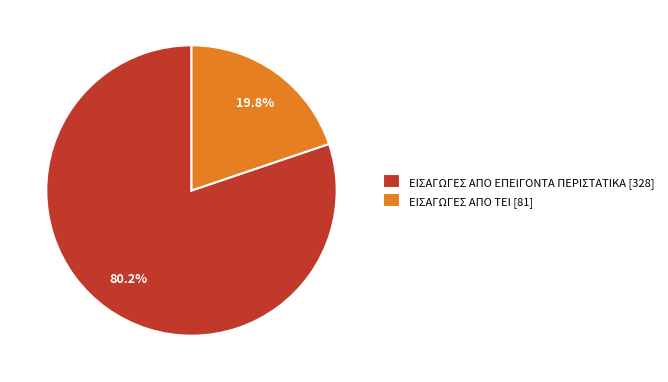

Which slice is the largest?

ΕΙΣΑΓΩΓΕΣ ΑΠΟ ΕΠΕΙΓΟΝΤΑ ΠΕΡΙΣΤΑΤΙΚΑ